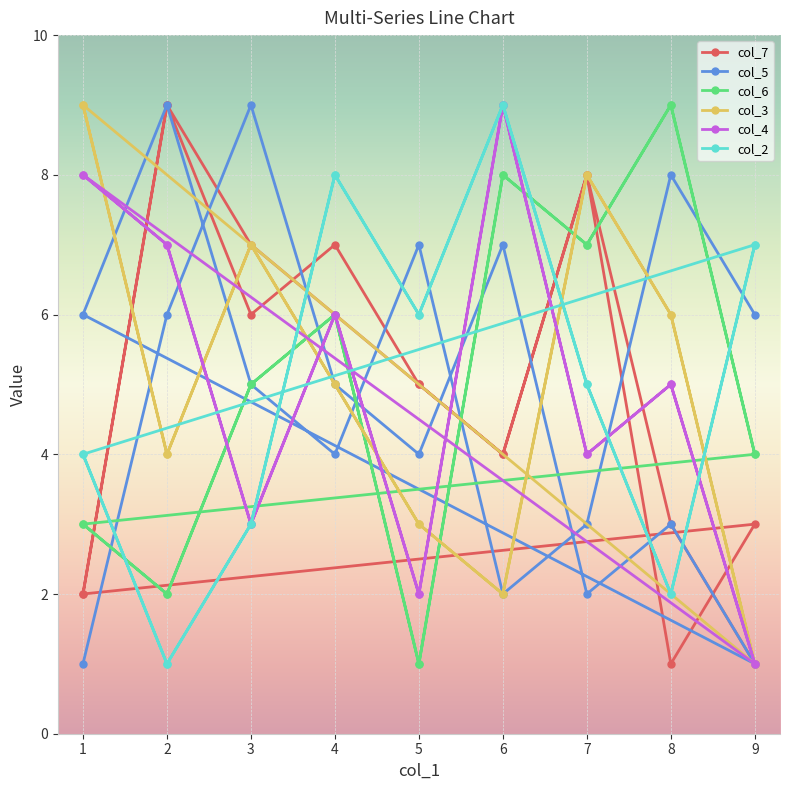

What is the value of the col_3 point at the 5th from the left?

3